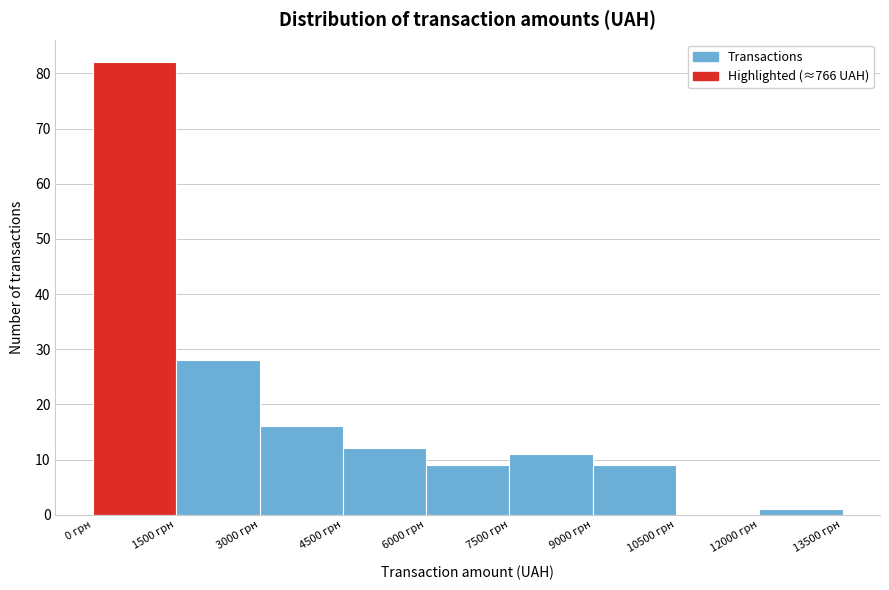

What is the height of the bar covering 9000 to 10500 on the x-axis? Neither the bar edges nor the heights are printed on the chart, so give them approximately, as read against the axes.

9